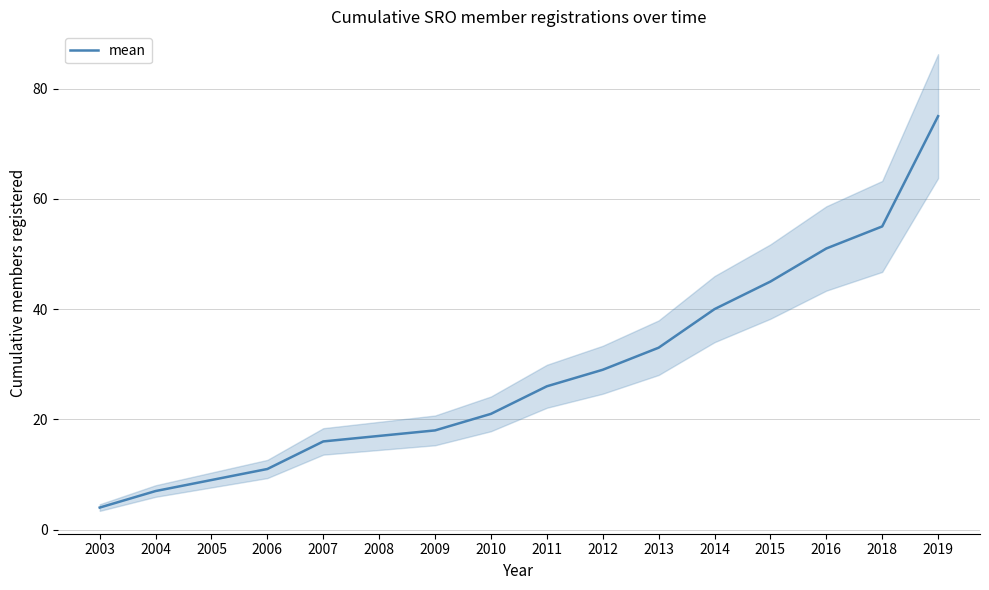

Reading left to right, list all the values displayed in this chart.

2003=4	2004=7	2005=9	2006=11	2007=16	2008=17	2009=18	2010=21	2011=26	2012=29	2013=33	2014=40	2015=45	2016=51	2018=55	2019=75